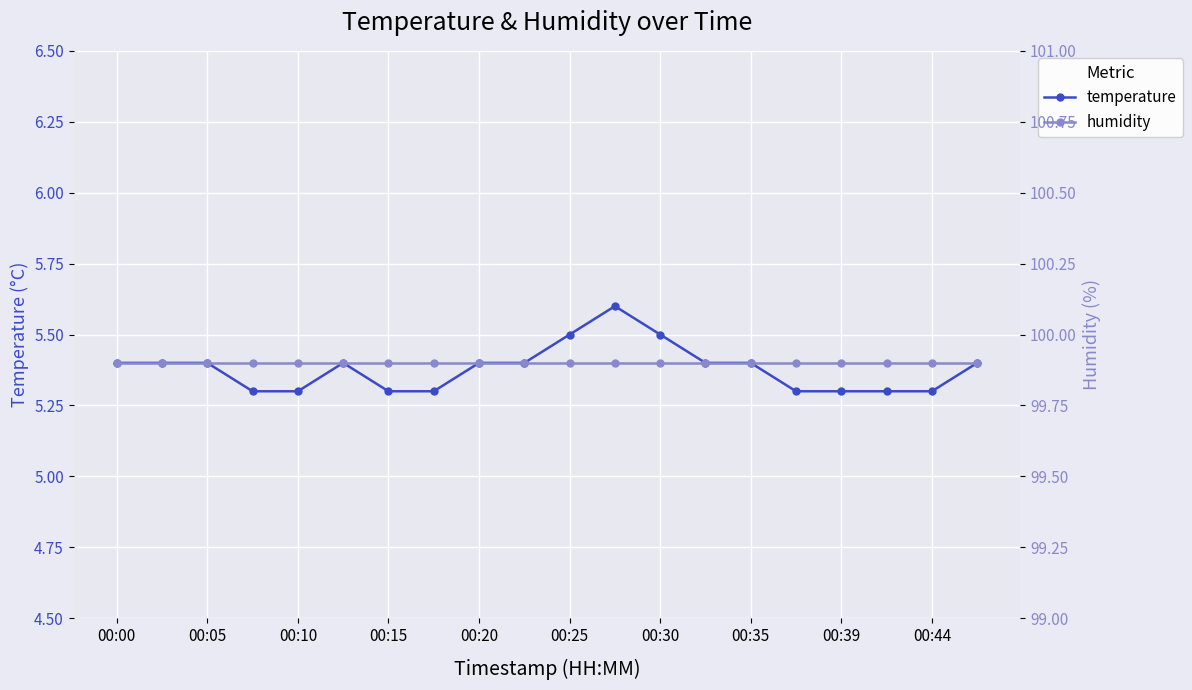

True or false: temperature has a value of 7.0 at 00:10.

False